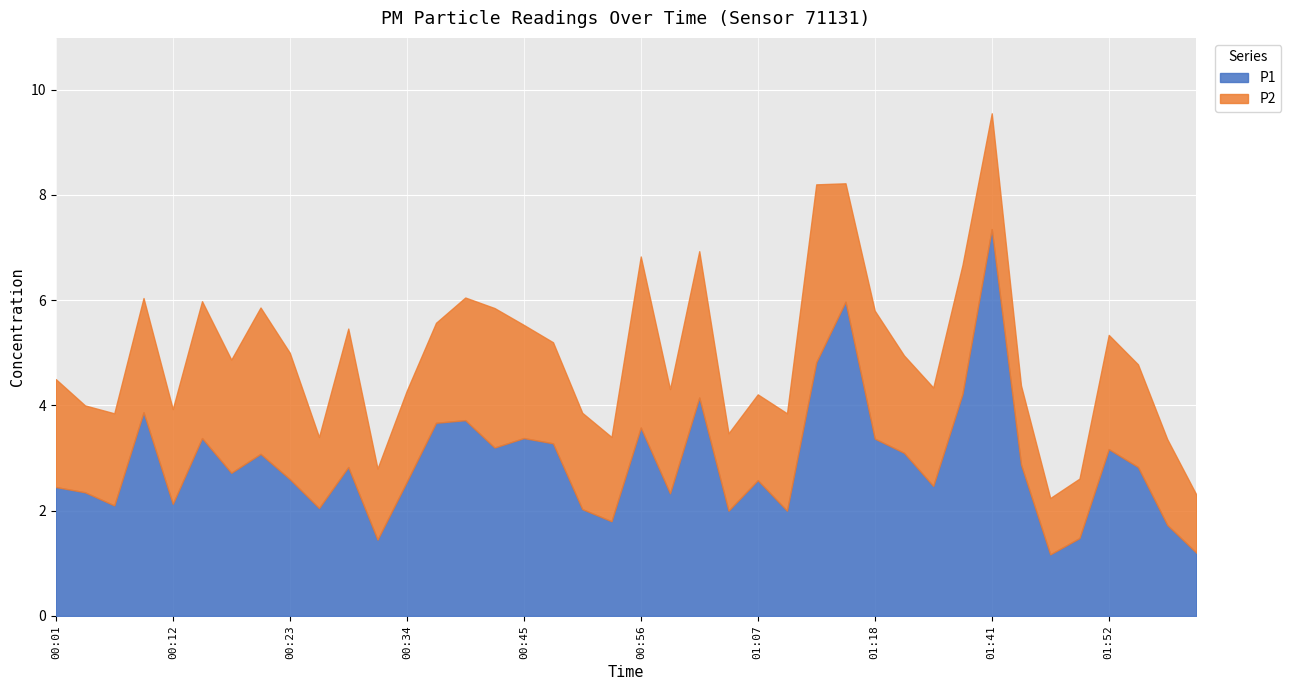

Reading right to left, what are all the values shown in this chart?

P1: 1.2	1.7	2.8	3.2	1.5	1.2	2.9	7.3	4.2	2.5	3.1	3.4	6.0	4.8	2.0	2.6	2.0	4.2	2.3	3.6	1.8	2.0	3.3	3.4	3.2	3.7	3.7	2.5	1.4	2.8	2.0	2.6	3.1	2.7	3.4	2.1	3.9	2.1	2.4	2.5
P2: 1.1	1.6	1.9	2.2	1.1	1.1	1.5	2.2	2.5	1.9	1.9	2.4	2.2	3.4	1.9	1.6	1.5	2.8	2.0	3.2	1.6	1.8	1.9	2.1	2.6	2.3	1.9	1.7	1.4	2.6	1.4	2.4	2.8	2.1	2.6	1.8	2.2	1.8	1.6	2.0